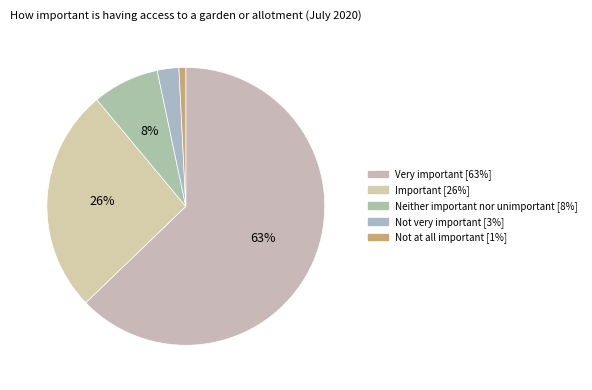

What percentage is the Neither important nor unimportant slice, to the nearest percent?

8%